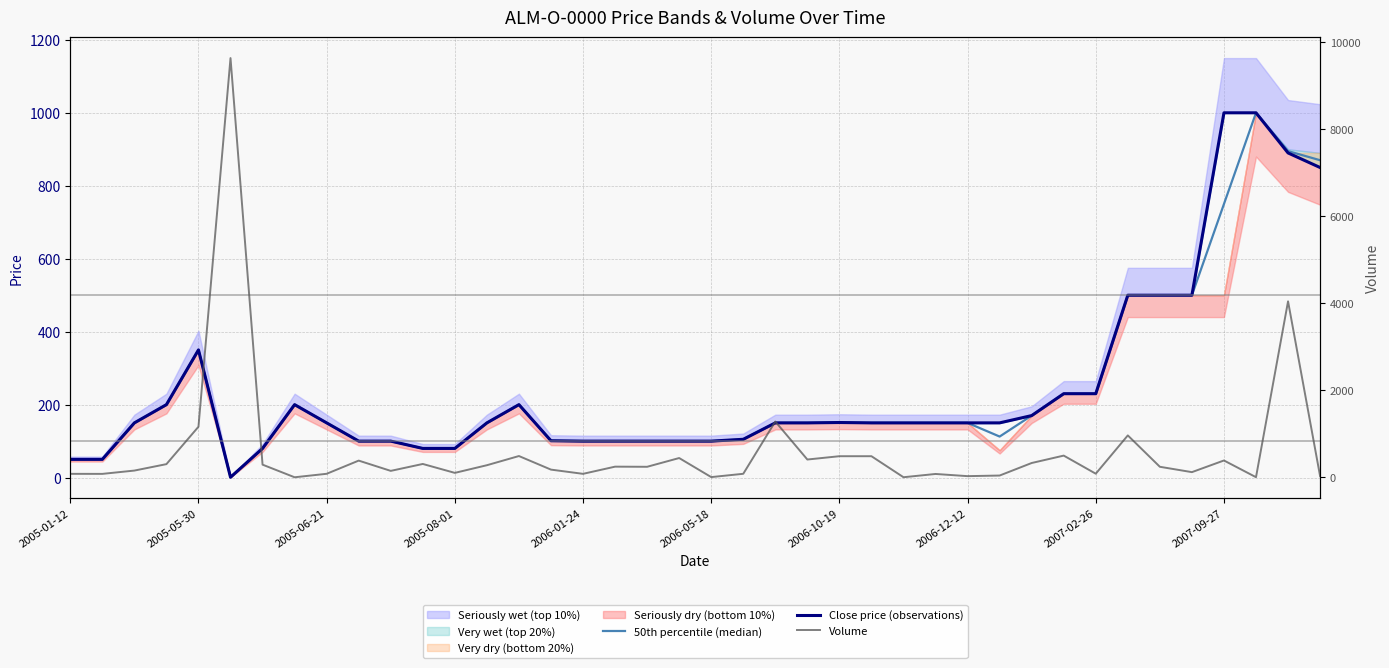

Which category has the highest value in the Close price (observations) series?

2007-09-27